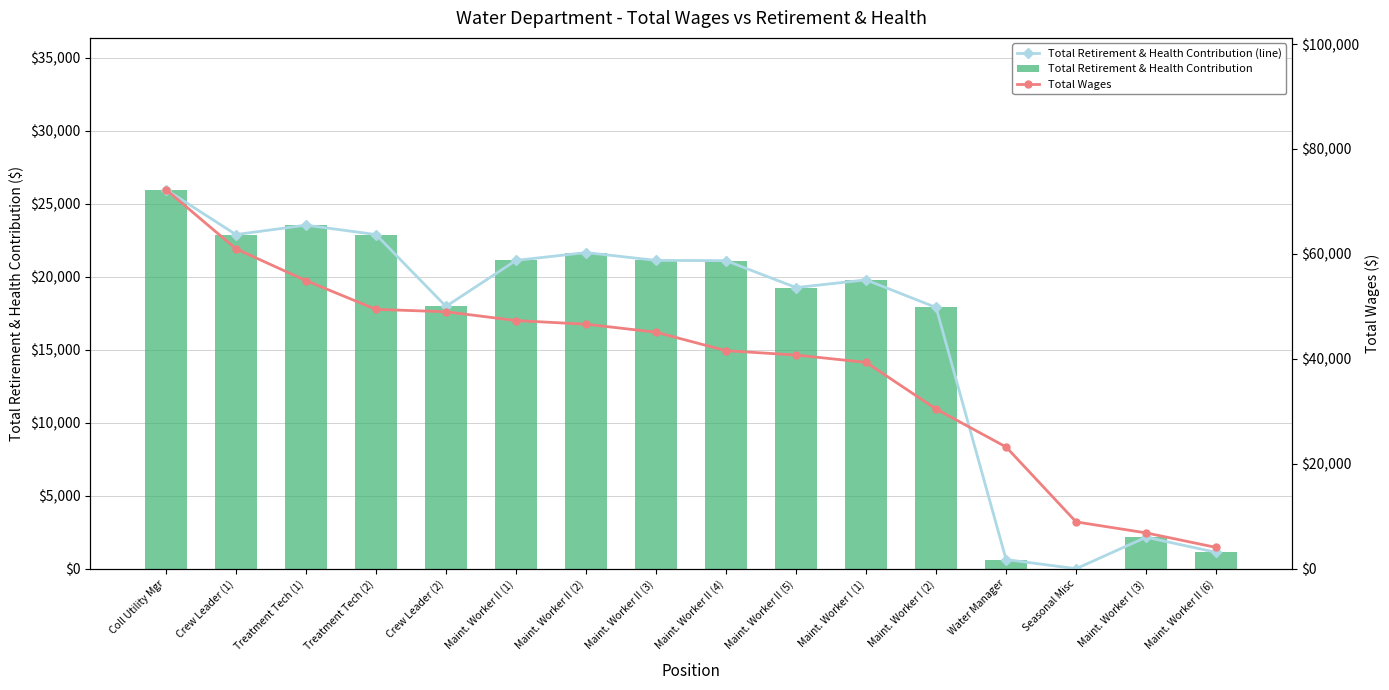

Is the value of Total Retirement & Health Contribution at Maint. Worker II (3) greater than the value of Total Retirement & Health Contribution (line) at Maint. Worker II (3)?

No